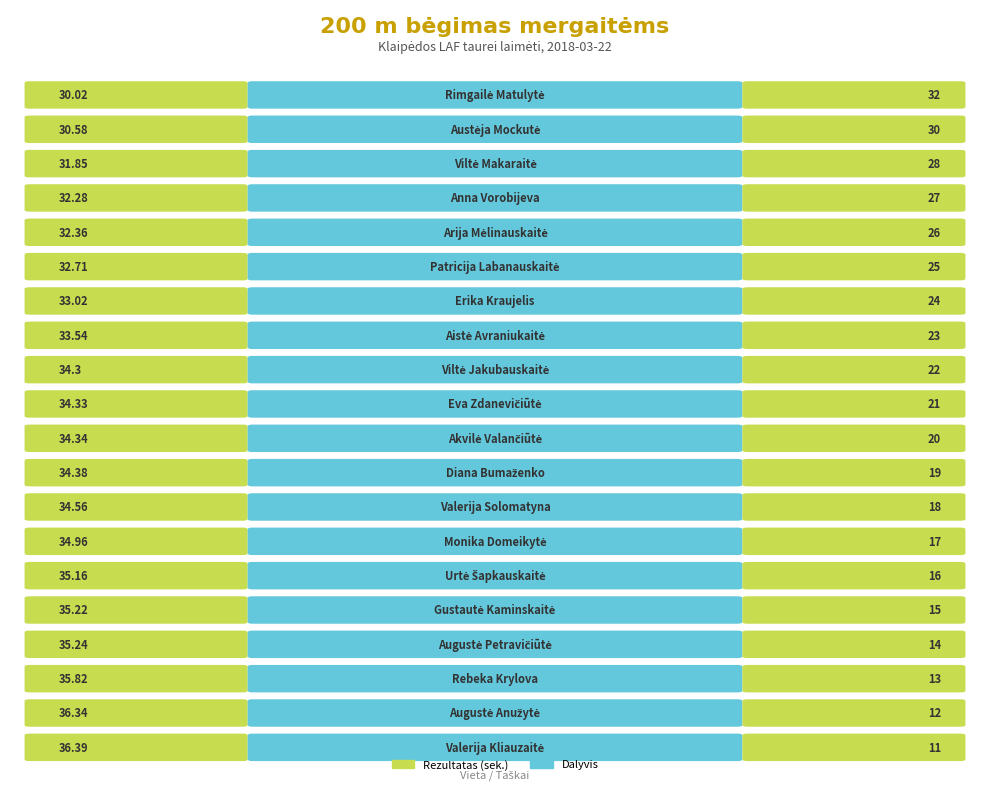

Which label corresponds to the largest value in the chart?

Rimgailė Matulytė